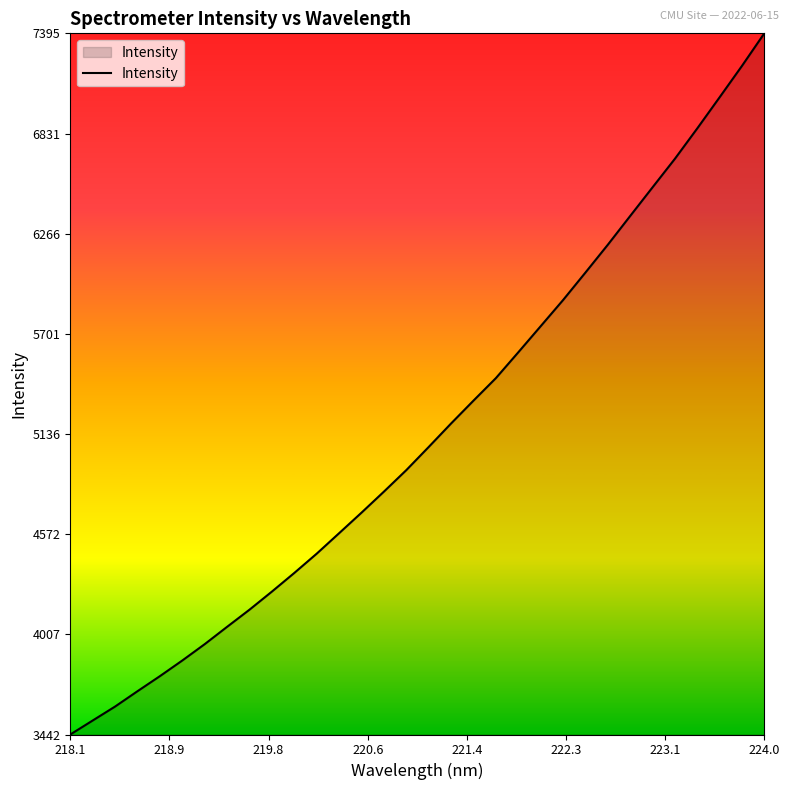

What is the maximum value shown in the chart?

7396.0